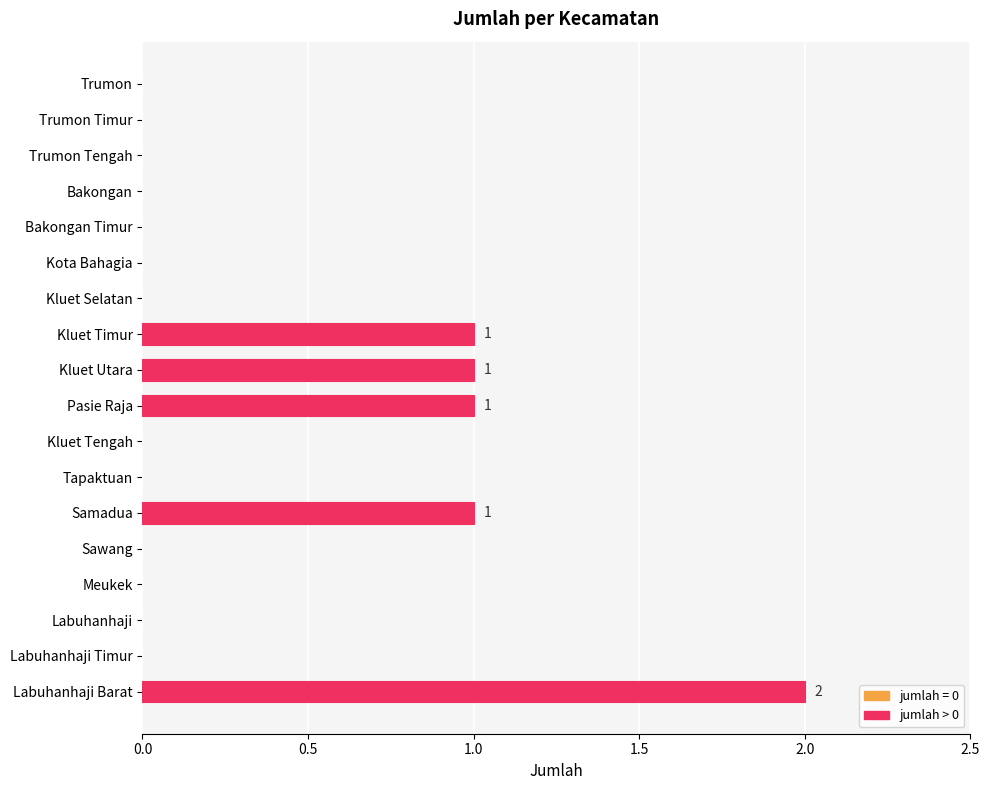

Reading top to bottom, list all the values displayed in this chart.

Trumon=0	Trumon Timur=0	Trumon Tengah=0	Bakongan=0	Bakongan Timur=0	Kota Bahagia=0	Kluet Selatan=0	Kluet Timur=1	Kluet Utara=1	Pasie Raja=1	Kluet Tengah=0	Tapaktuan=0	Samadua=1	Sawang=0	Meukek=0	Labuhanhaji=0	Labuhanhaji Timur=0	Labuhanhaji Barat=2